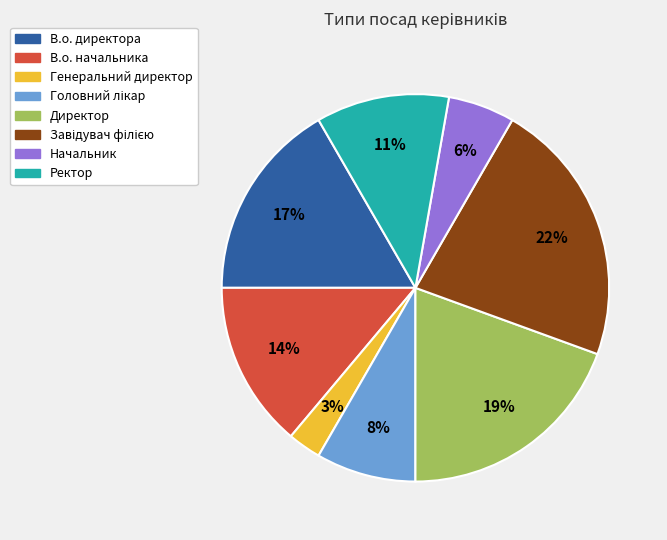

To the nearest percent, what percentage of the pie is Начальник?

6%